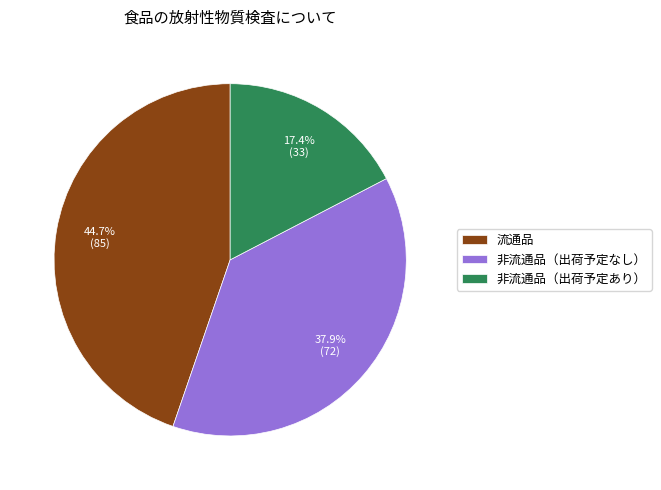

What is the largest slice in the pie chart?

流通品